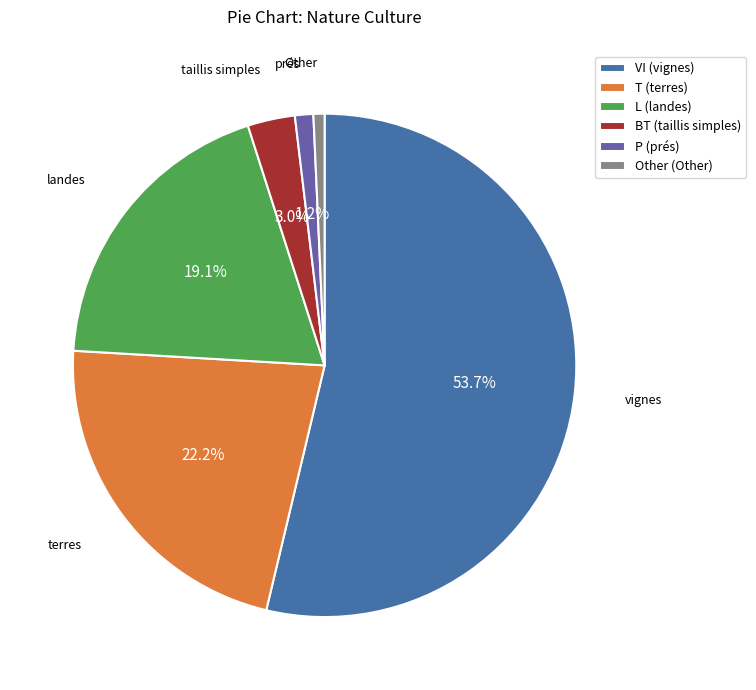

Between T (terres) and P (prés), which is larger?

T (terres)